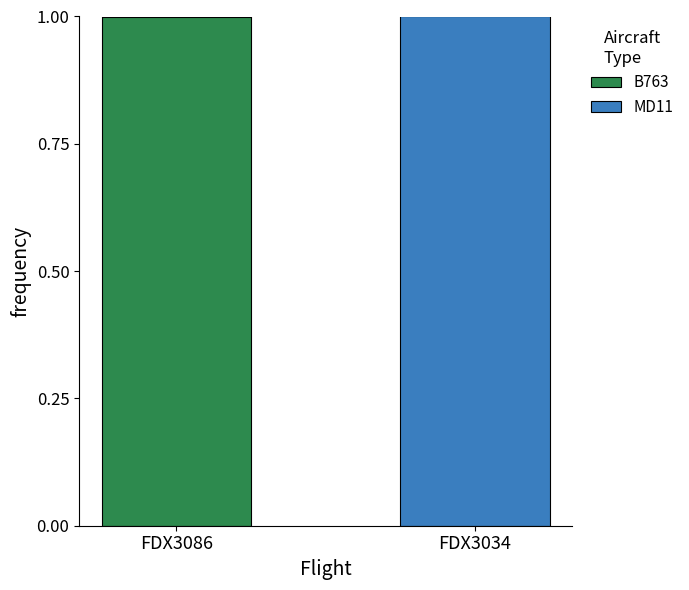

True or false: B763 has a value of 1 at FDX3086.

True